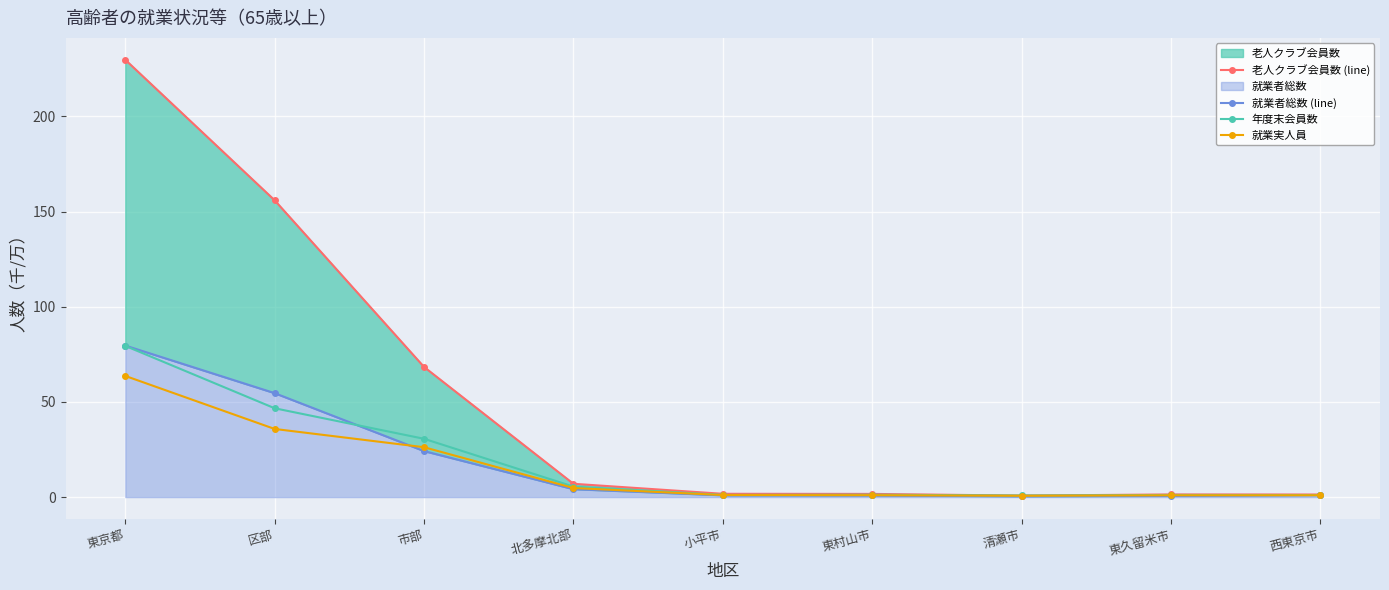

What is the value of the 就業実人員 point at the 4th from the left?

4.8